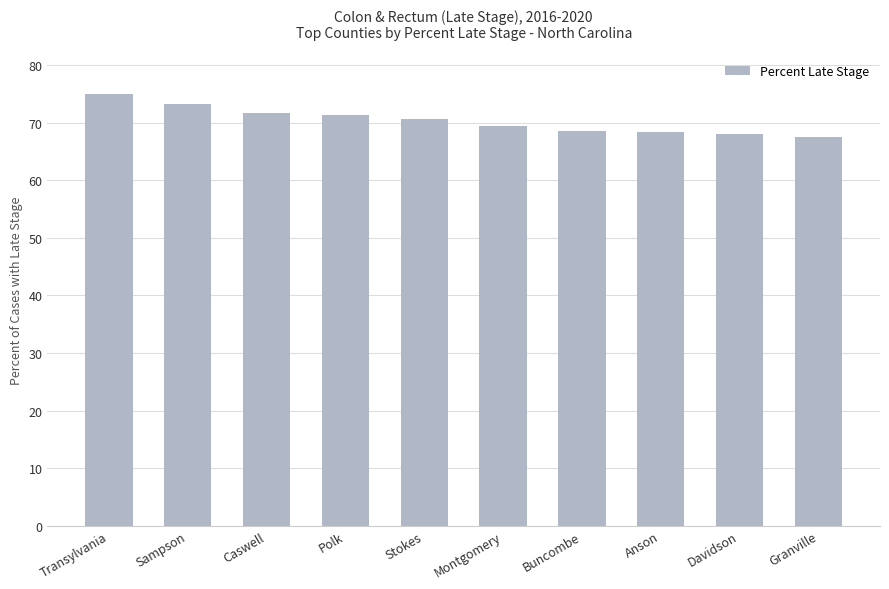

What is the label of the 7th bar from the right?

Polk